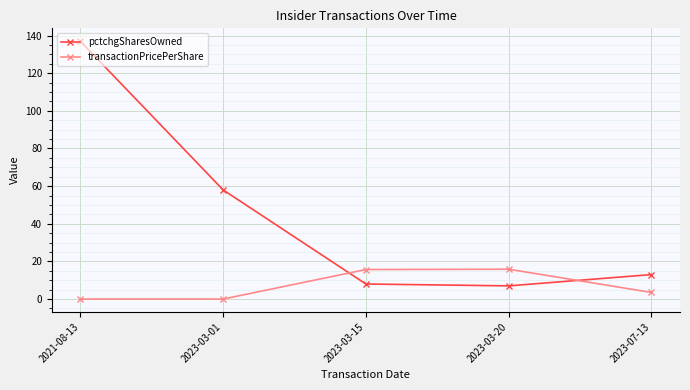

Count the number of data series in this chart.

2